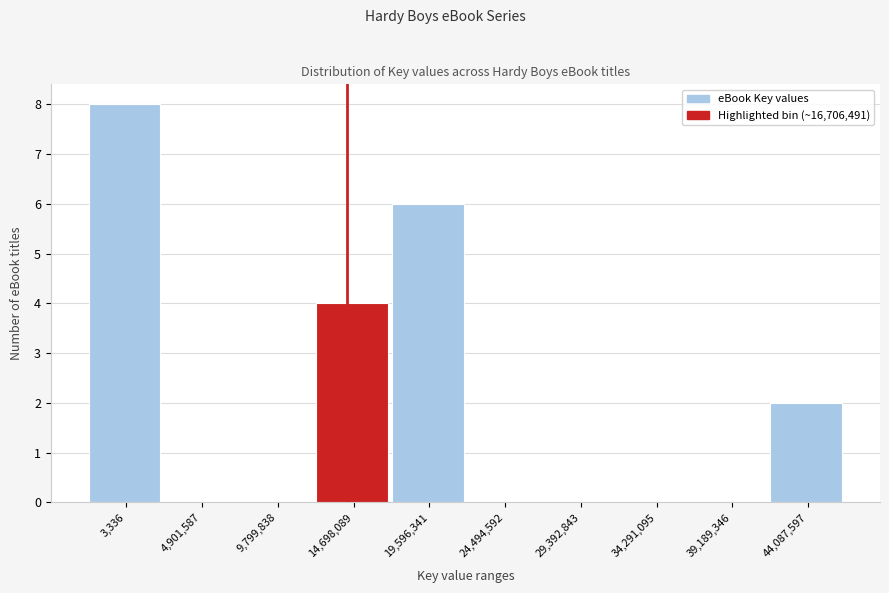

Reading left to right, what are all the values shown in this chart?

3,336=8	4,901,587=0	9,799,838=0	14,698,089=4	19,596,341=6	24,494,592=0	29,392,843=0	34,291,095=0	39,189,346=0	44,087,597=2